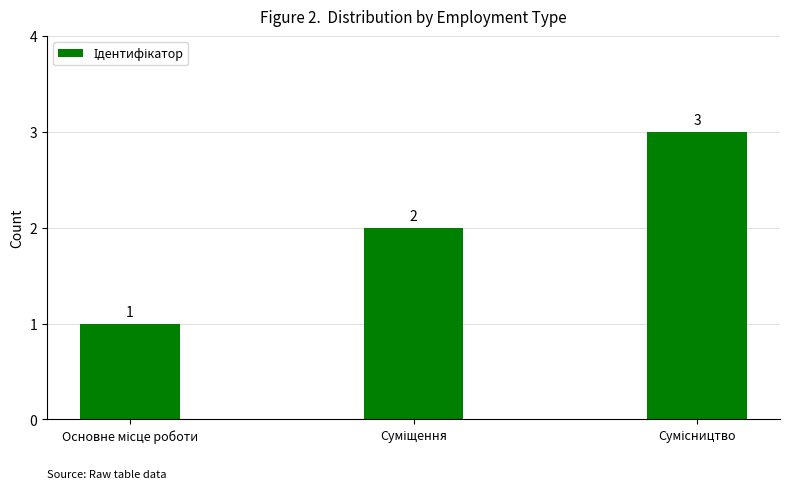

Does the chart contain any negative values?

No